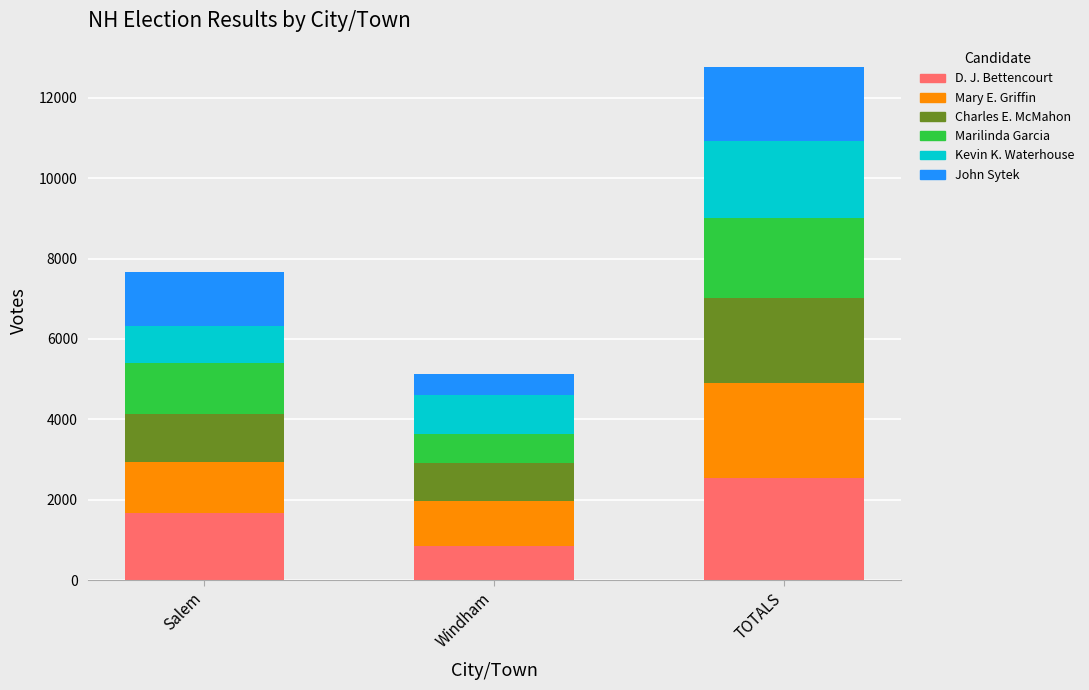

What is the total value across all series at TOTALS?

12779